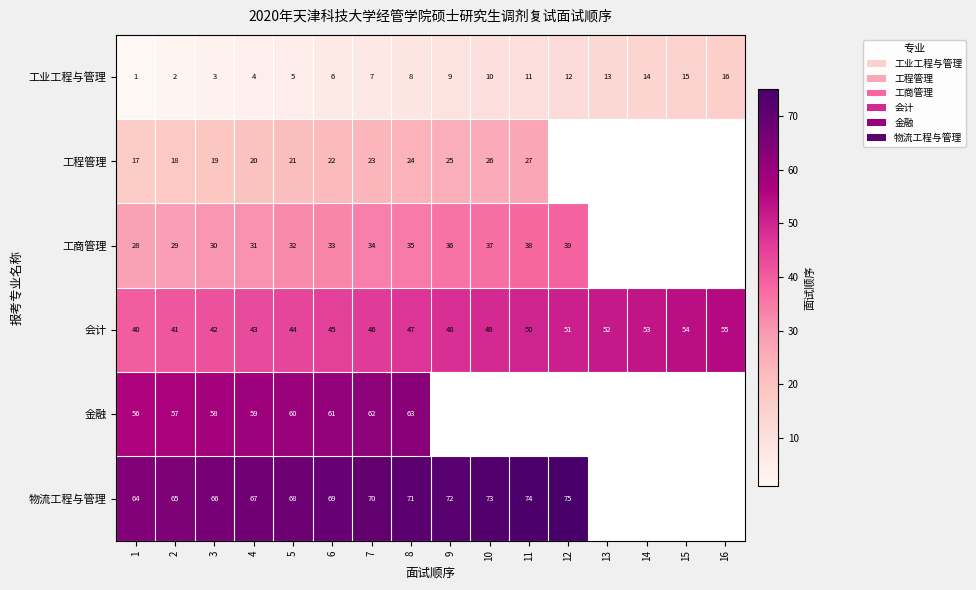

At 8, list the series in order from smallest to largest.

工业工程与管理, 工程管理, 工商管理, 会计, 金融, 物流工程与管理